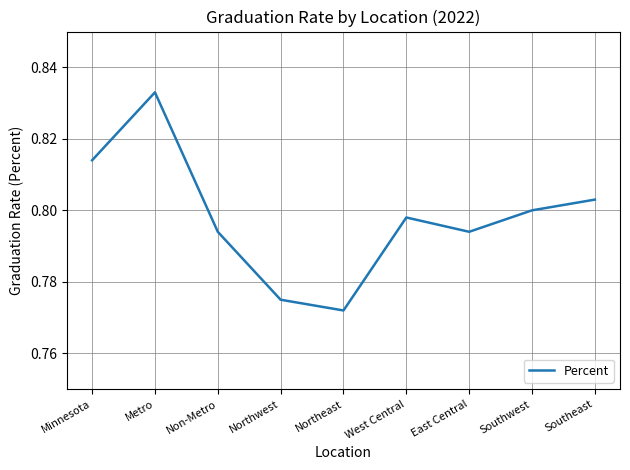

Does the chart have visible grid lines?

Yes